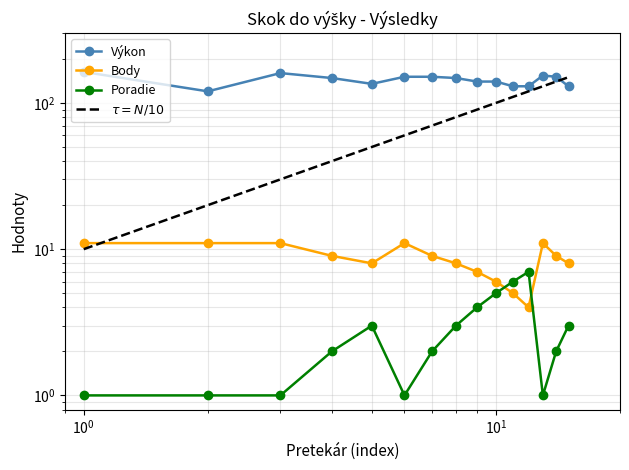

How many times do Poradie and Body cross each other?

2